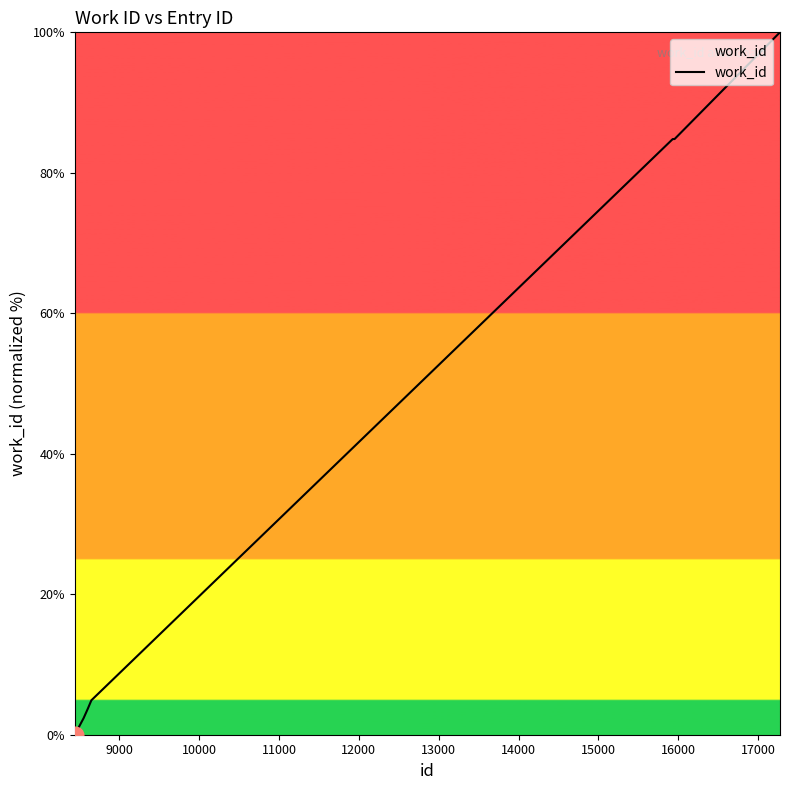

What is the maximum value shown in the chart?

100.0